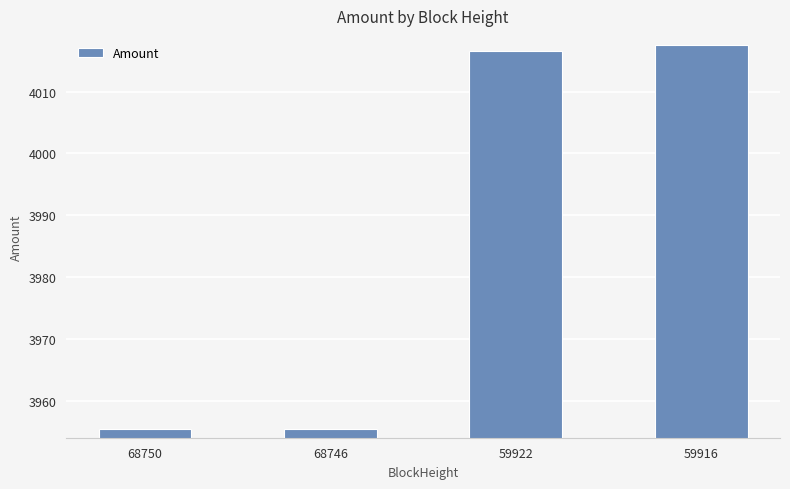

Between 68746 and 59916, which is larger?

59916